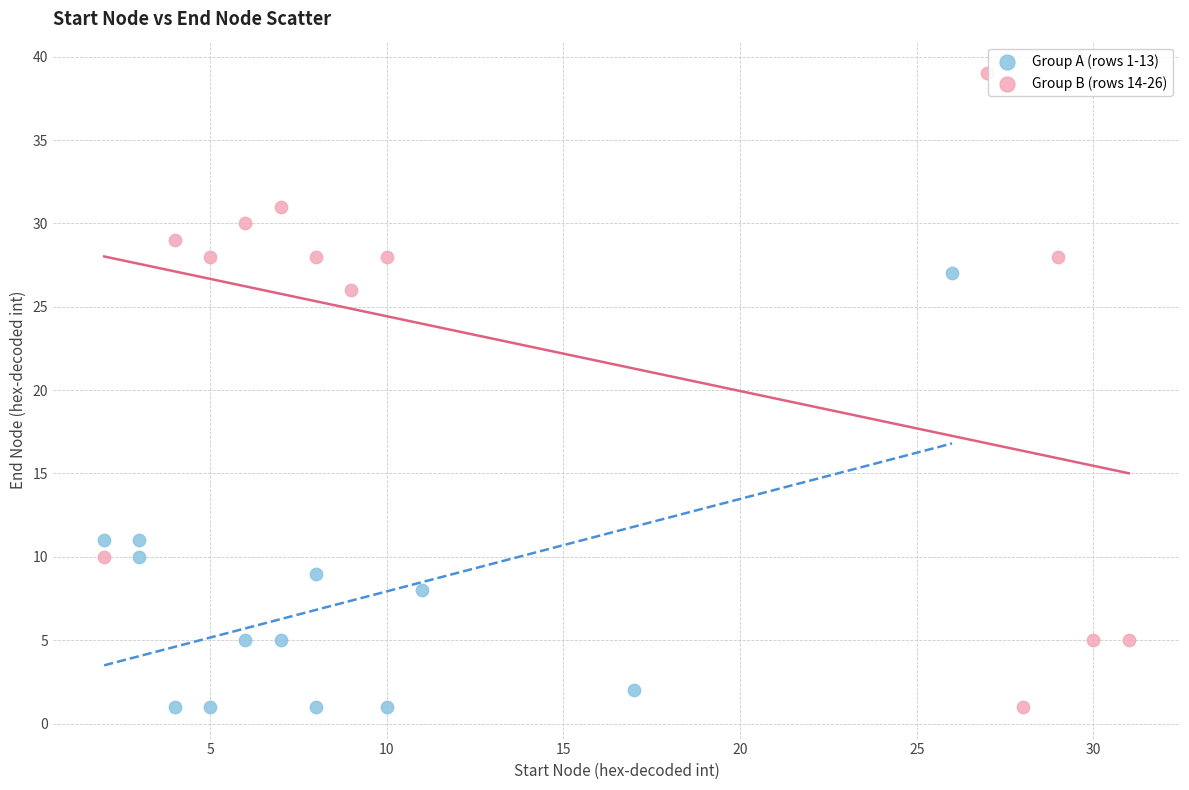

Which series has the largest Y range (max minus min)?

Group B (rows 14-26)